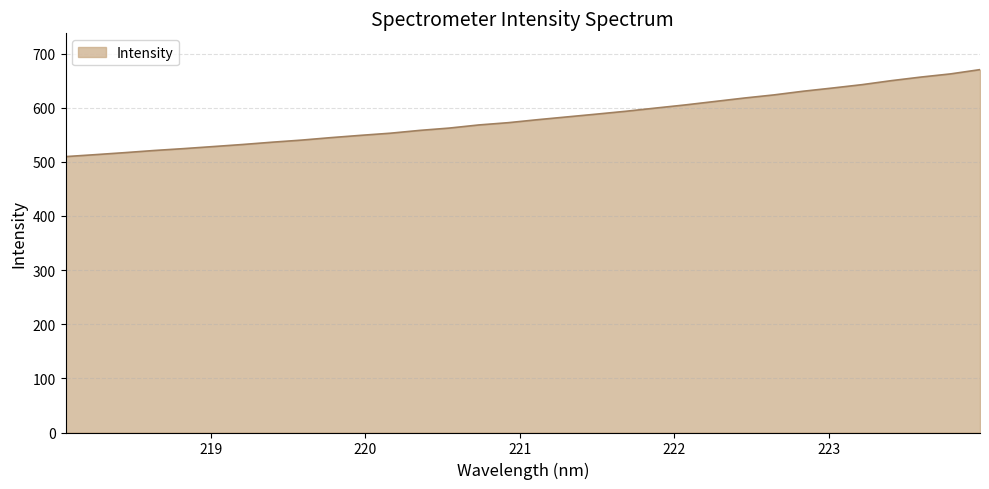

How many lines are shown in the chart?

1